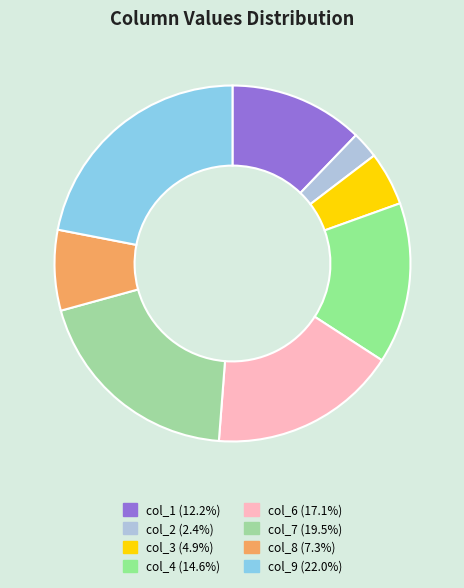

Is there any slice that represents more than half of the pie?

No